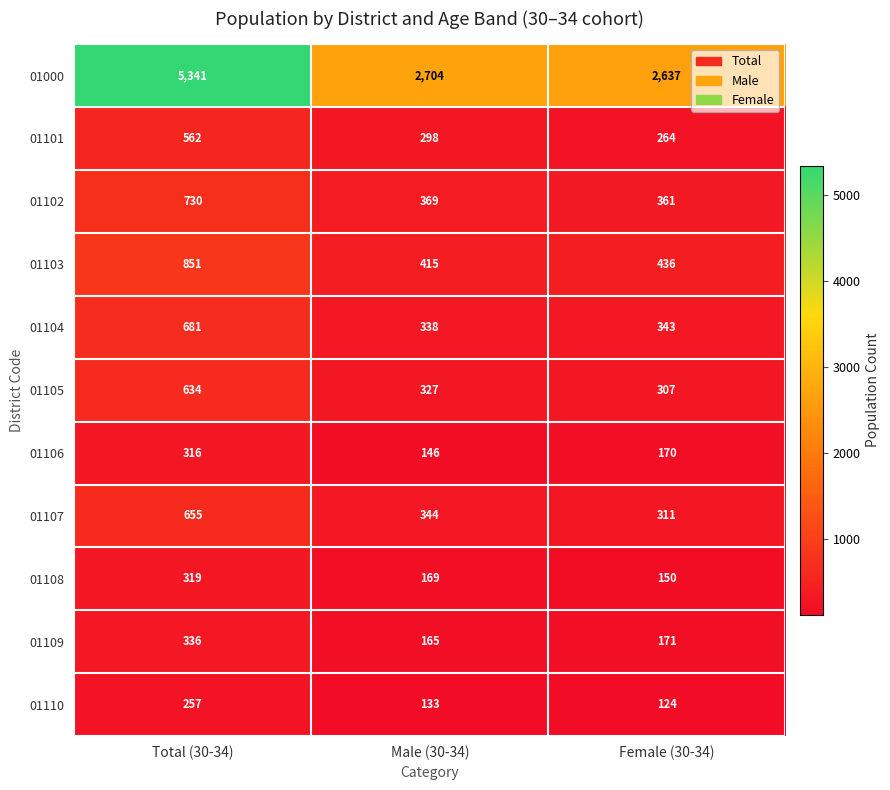

True or false: 01108 has a value of 319 at Total (30-34).

True